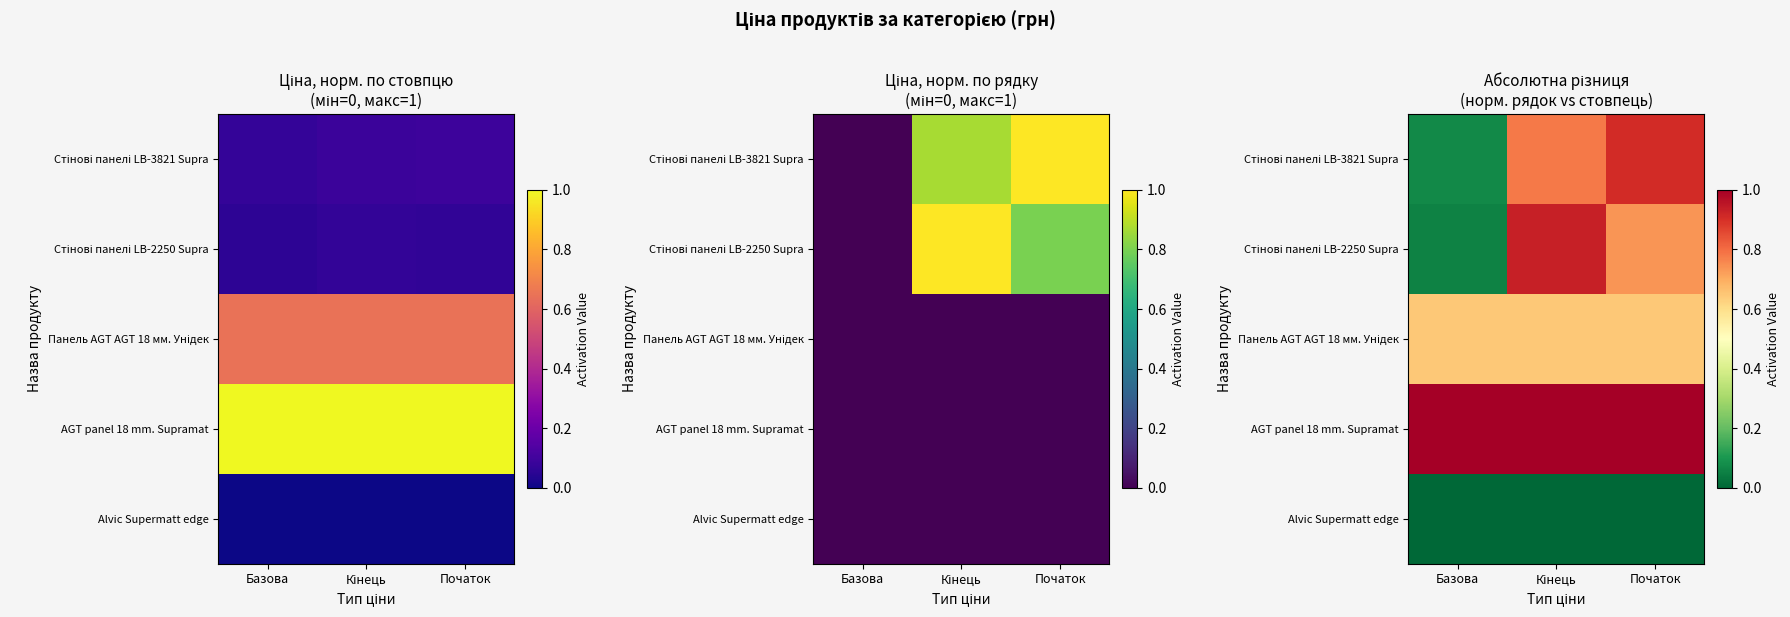

Rank the series by their maximum value, from lowest to highest.

Alvic Supermatt edge, Панель AGT AGT 18 мм. Унідек, Стінові панелі LB-3821 Supra, Стінові панелі LB-2250 Supra, AGT panel 18 mm. Supramat